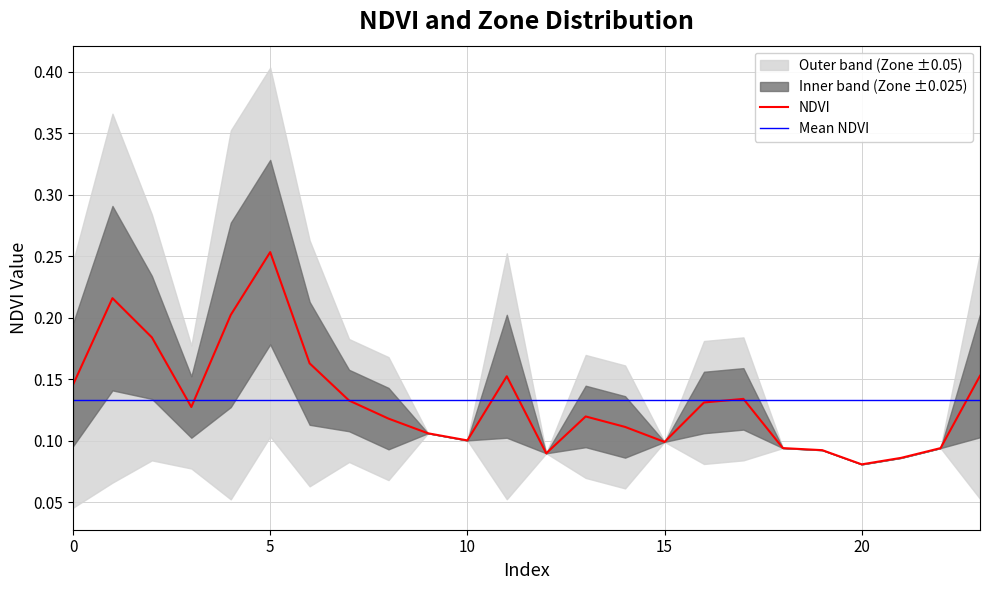

Which category has the highest value across all series?

5